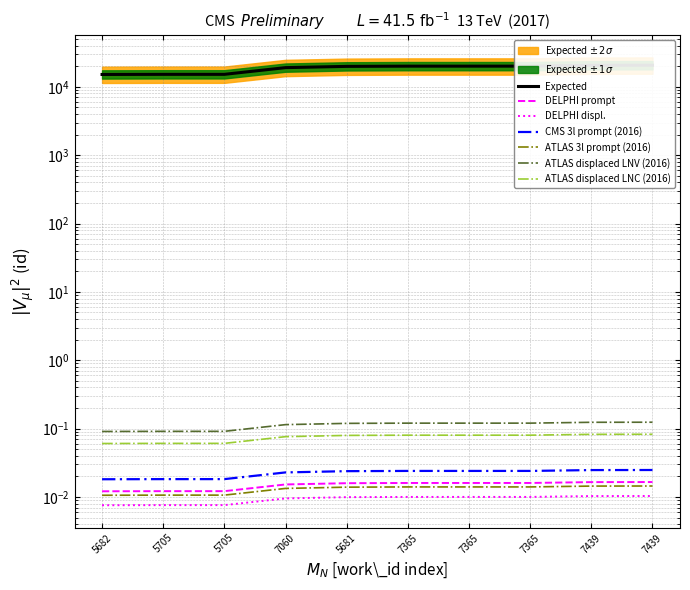

Reading left to right, extract all data points from this chart.

5682=0.0	5705=0.0	5705=0.0	7060=0.0	5681=0.0	7365=0.0	7365=0.0	7365=0.0	7439=0.0	7439=0.0